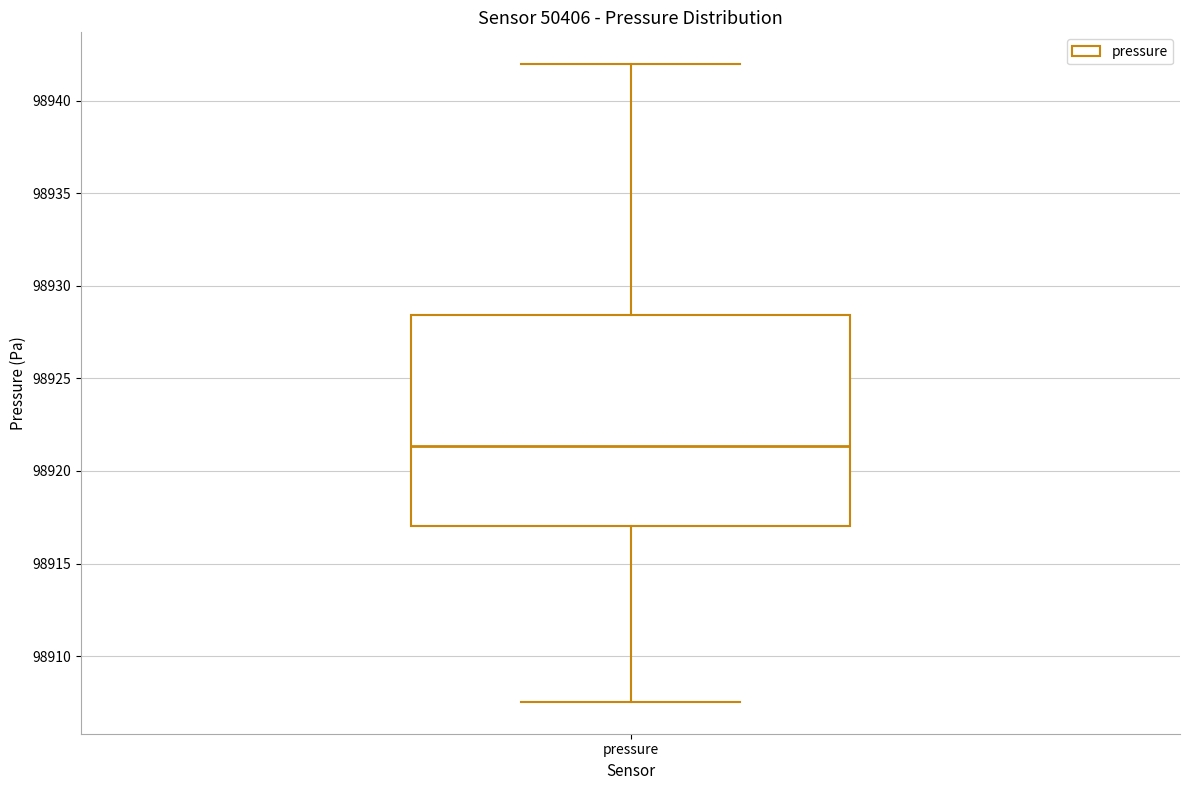

Where does the median line of the box for pressure sit on the y-axis? The values are not printed on the chart, so give them approximately, as read against the axis.

98921.5